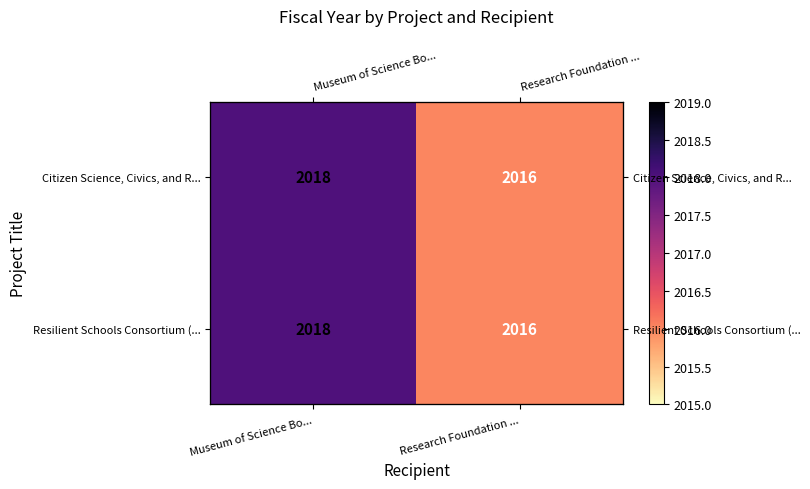

Which has a higher value, Museum of Science Bo... or Research Foundation ...?

Museum of Science Bo...